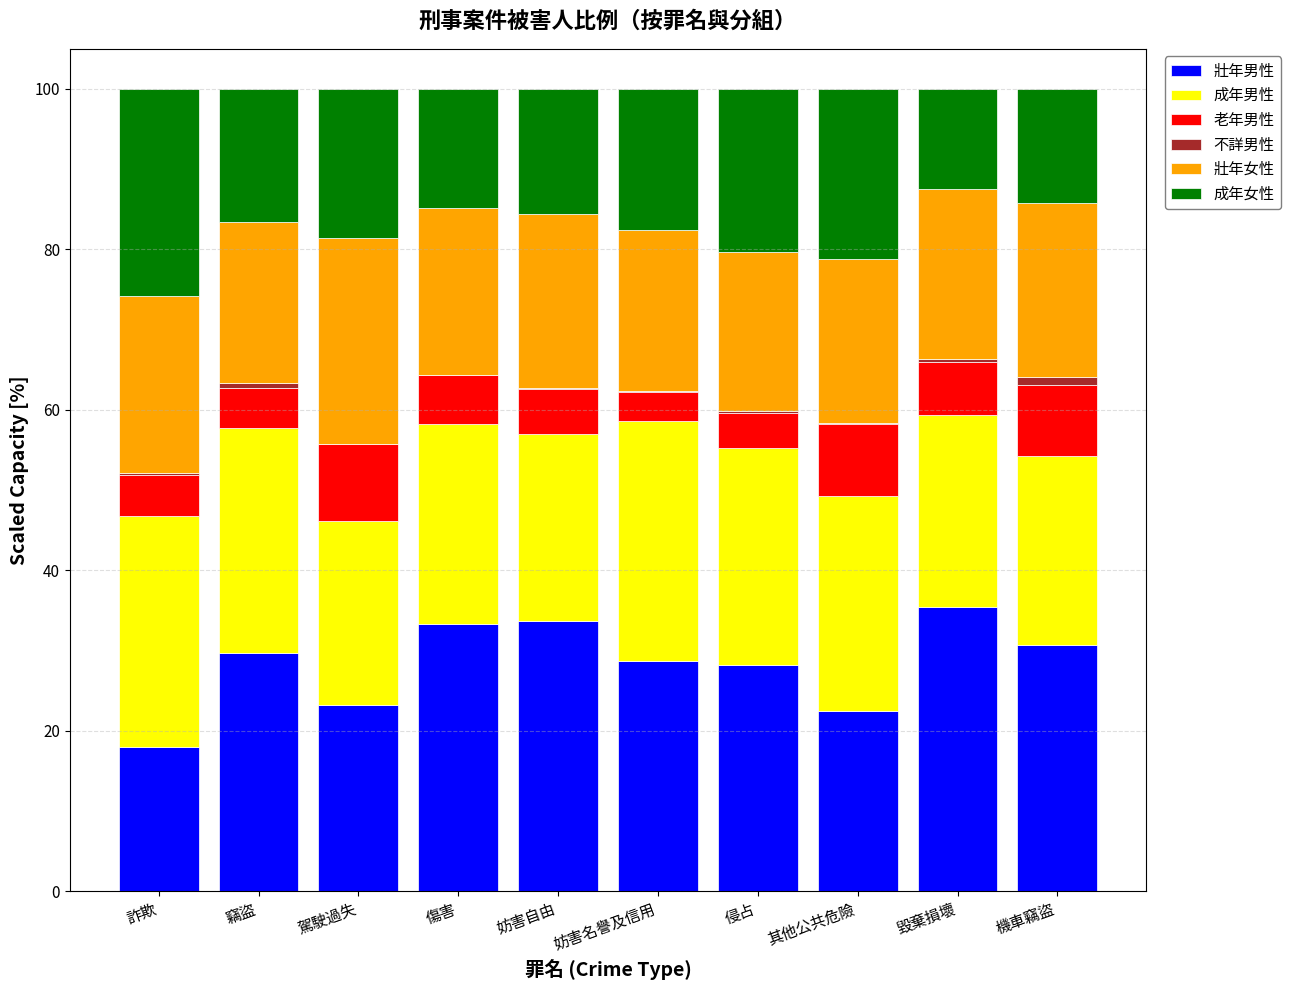

The 壯年男性 series shows 29.6 at 竊盜. True or false?

True